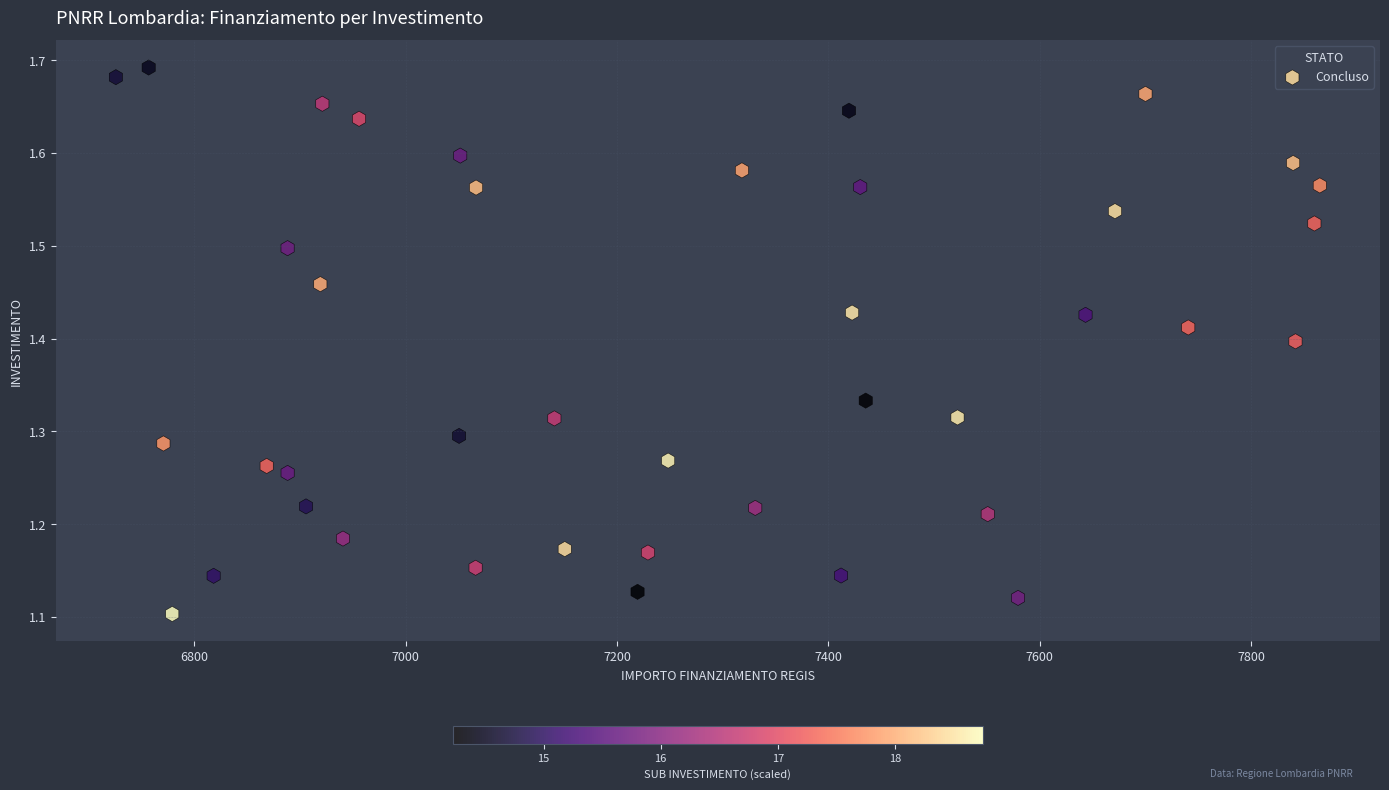

What is the range of Y values (max minus min)?

0.6